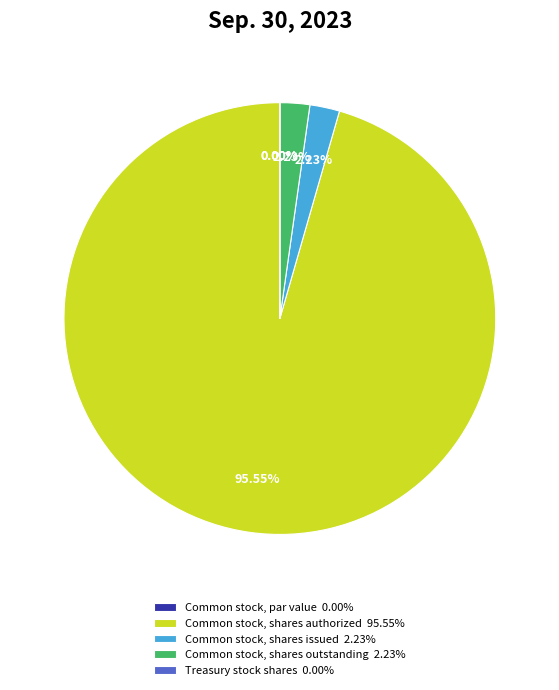

The Common stock, par value slice represents 0% of the pie. True or false?

True